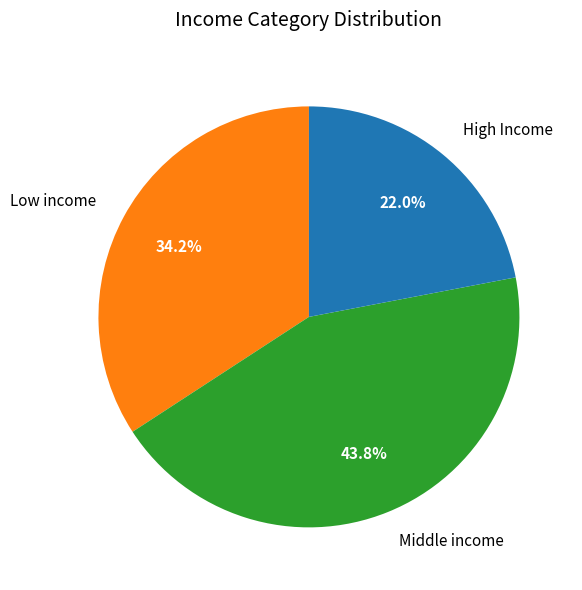

Which category has the smallest portion of the pie?

High Income